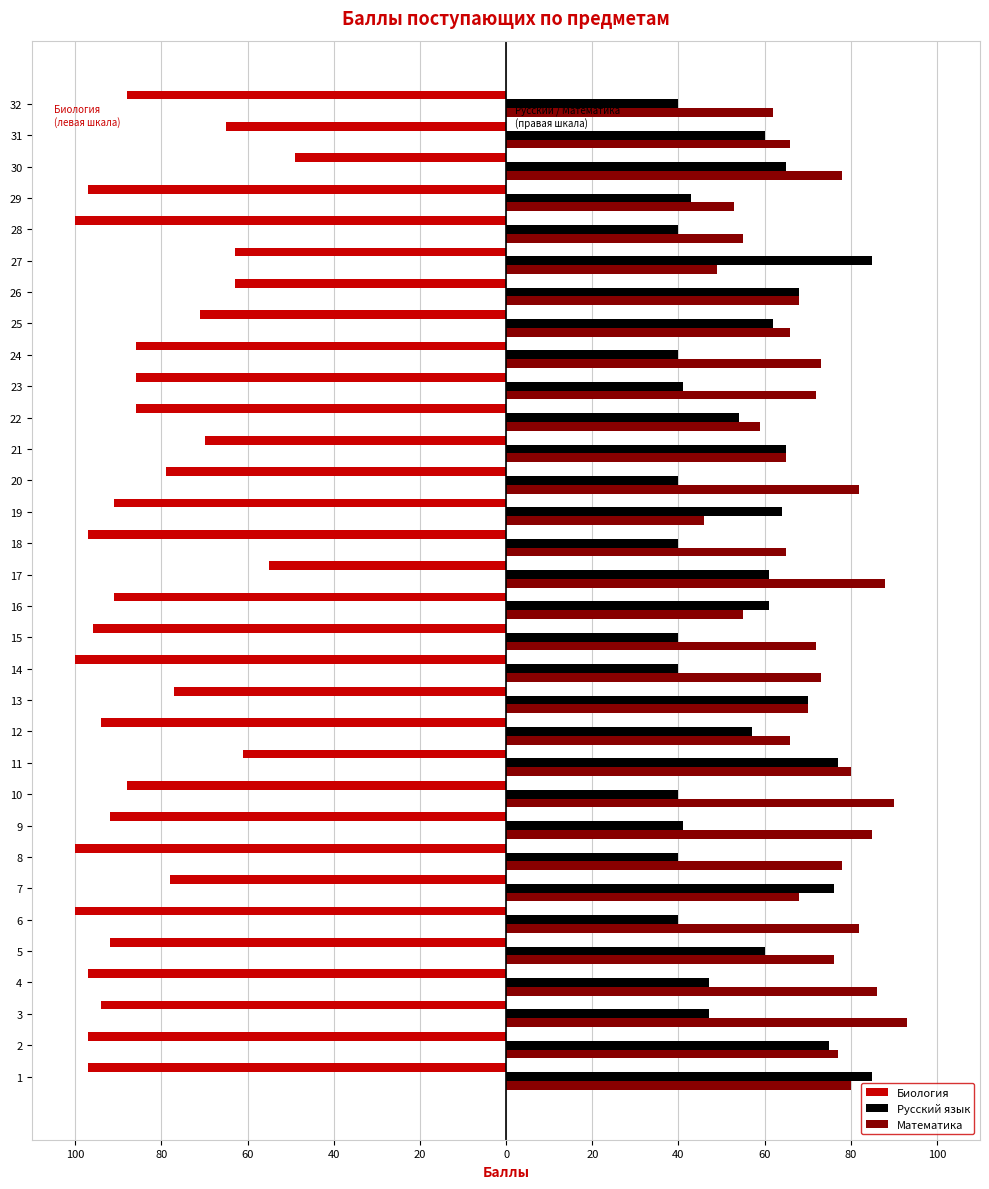

What is the minimum value for Математика?

46